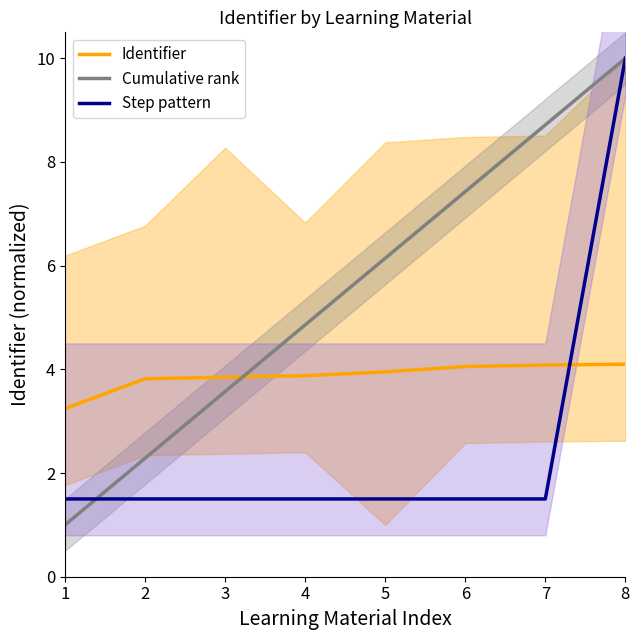

Count the number of categories in the chart.

8